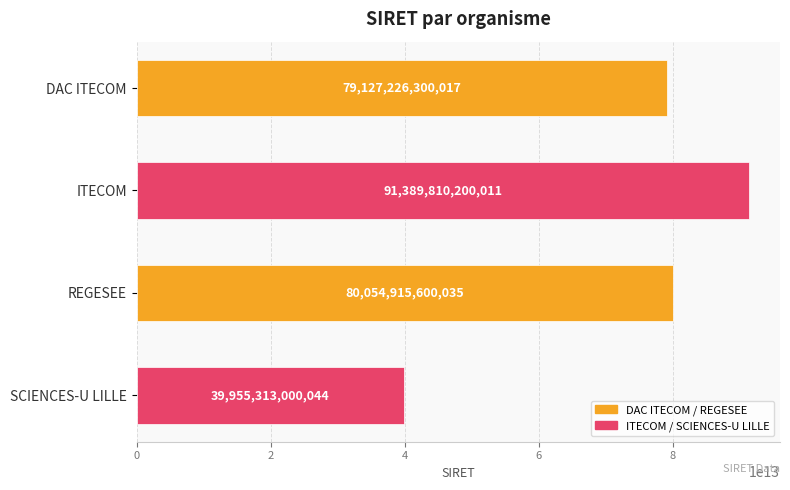

Rank the categories by value from highest to lowest.

ITECOM, REGESEE, DAC ITECOM, SCIENCES-U LILLE